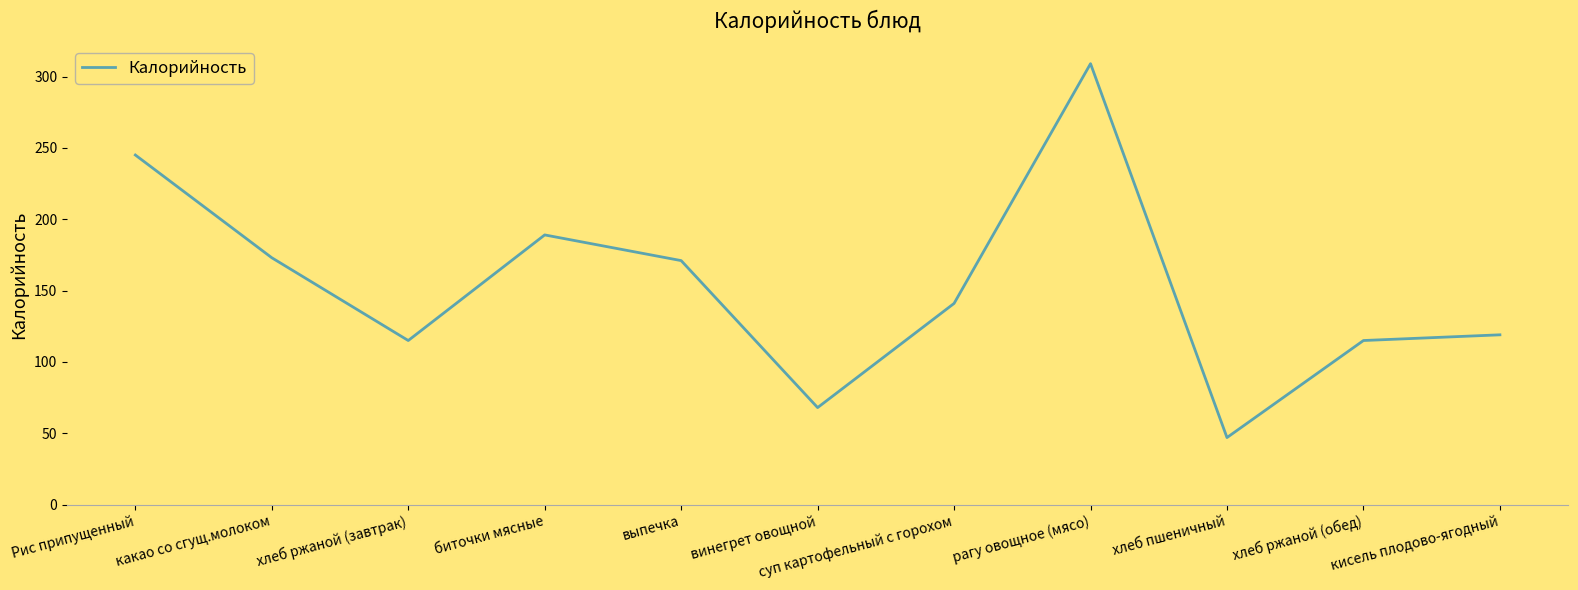

What position from the right is какао со сгущ.молоком?

10